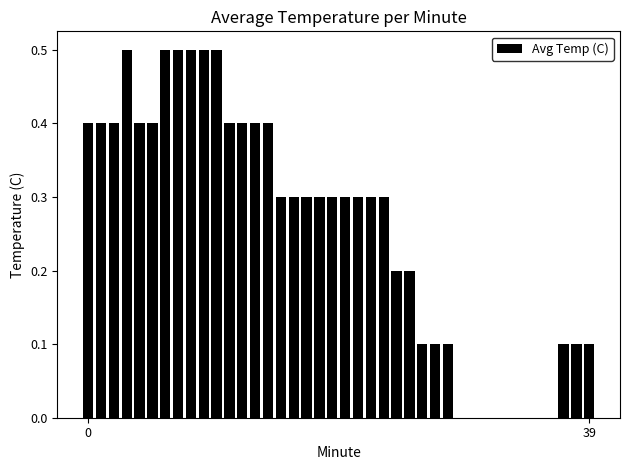

What is the greatest value displayed?

0.5